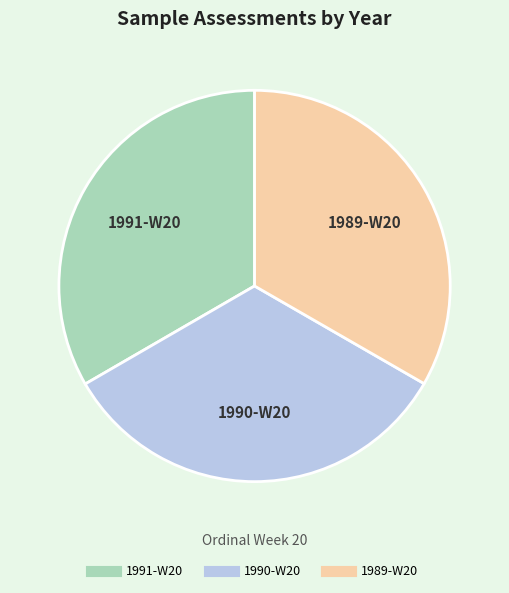

Approximately how many times larger is the value at 1991-W20 compared to 1990-W20?

1.0